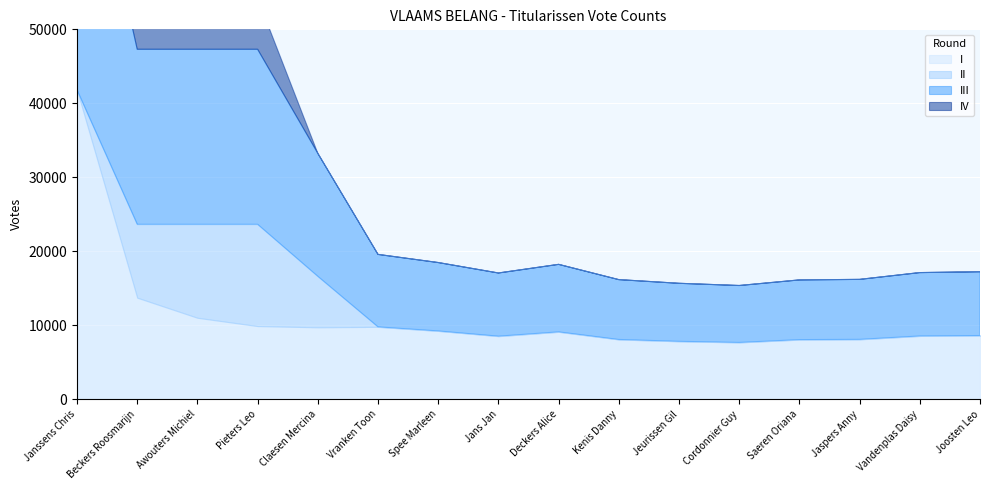

What is the spread (max minus min) of values at Joosten Leo?

8620